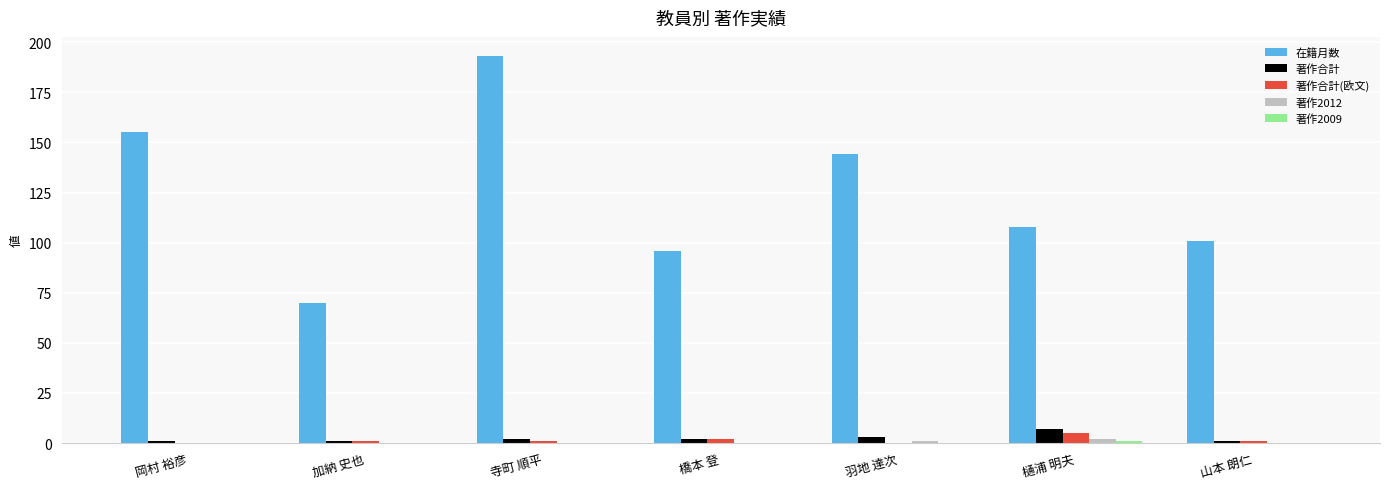

At which category does the chart reach its peak across all series?

寺町 順平